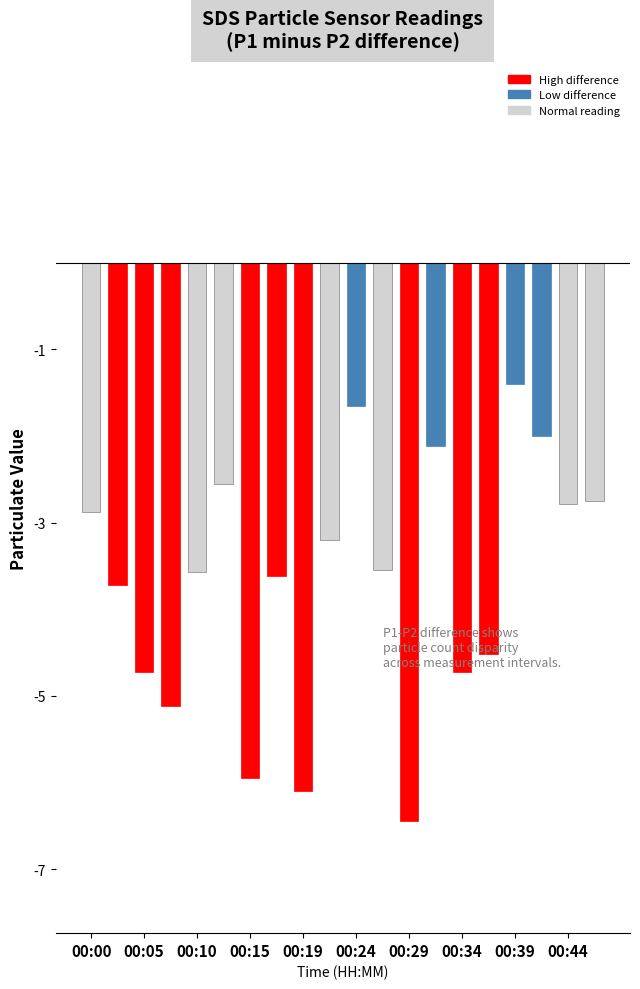

Rank the categories by SDS_P1 value from highest to lowest.

00:29, 00:19, 00:34, 00:15, 00:37, 00:27, 00:07, 00:05, 00:17, 00:22, 00:02, 00:10, 00:32, 00:46, 00:44, 00:12, 00:00, 00:41, 00:39, 00:24